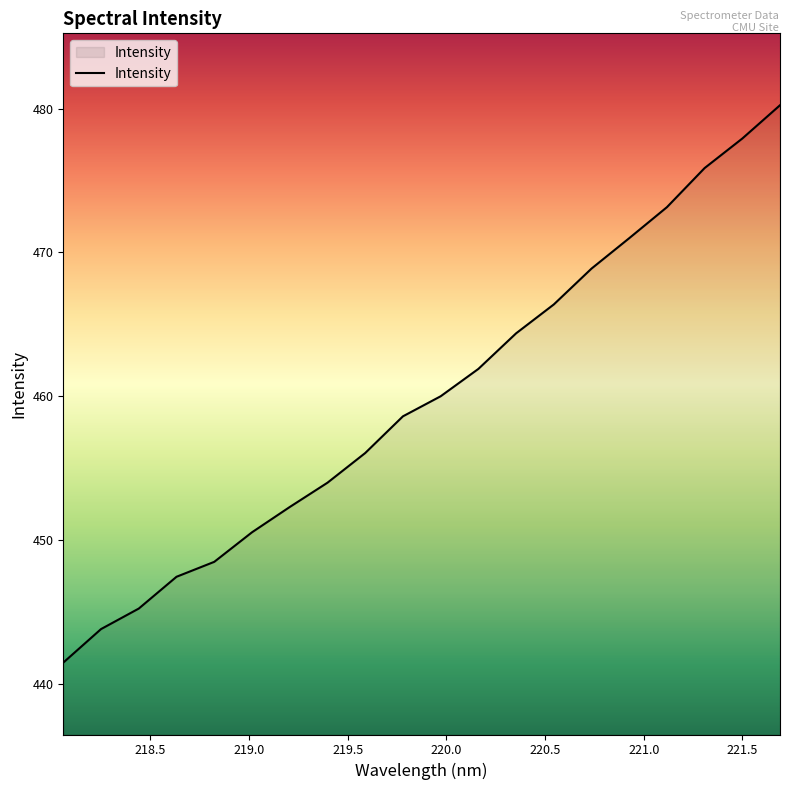

What is the average value?

459.9